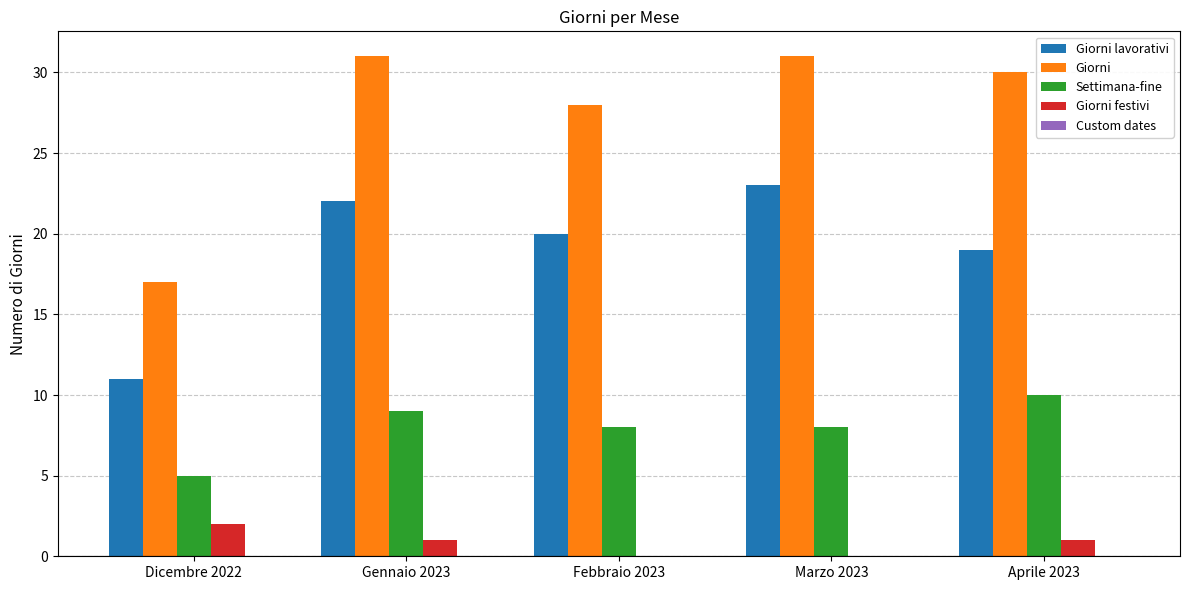

What is the greatest value displayed?

31